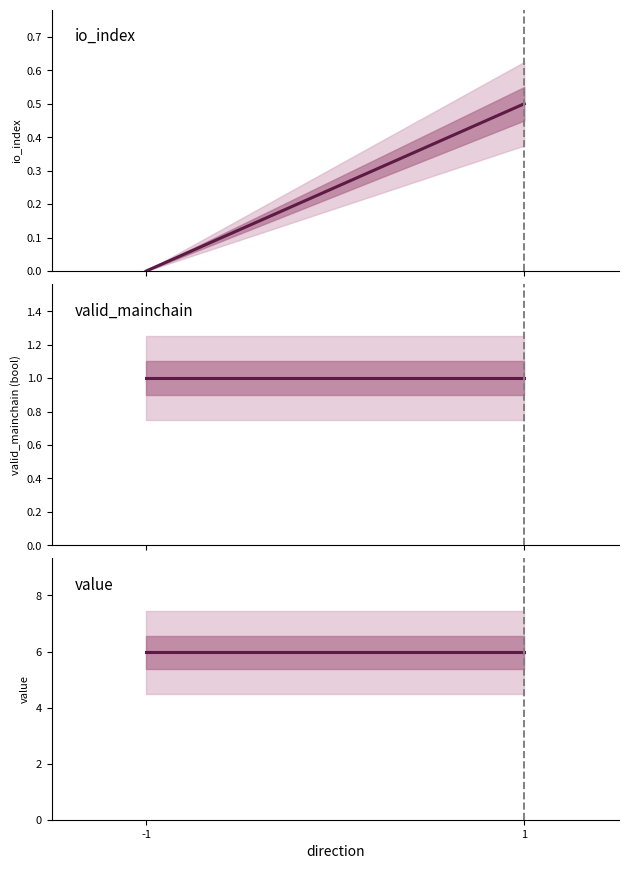

What is the sum of all valid_mainchain values?

2.0